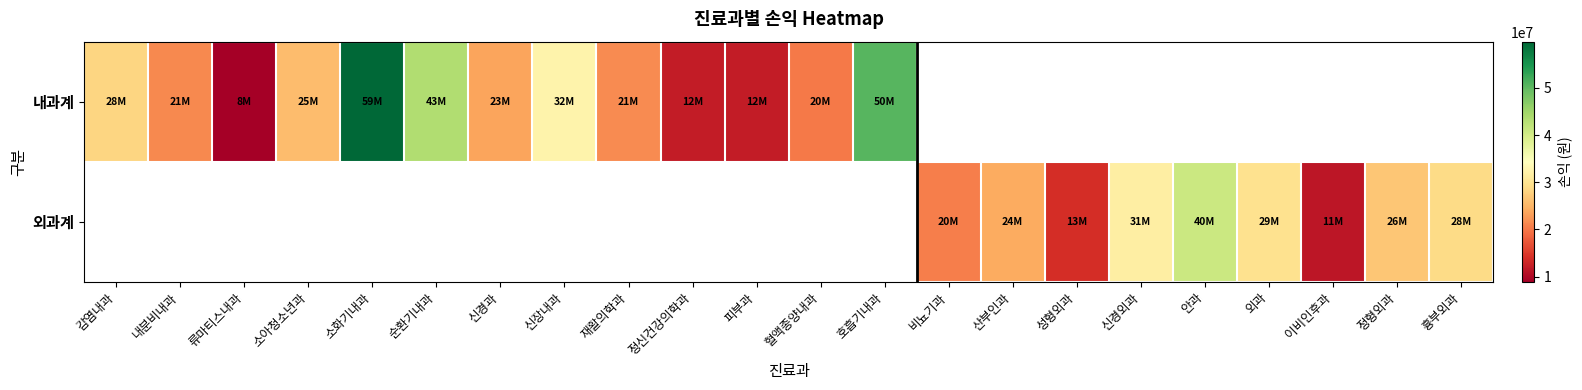

What is the spread (max minus min) of values at 혈액종양내과?

20236000